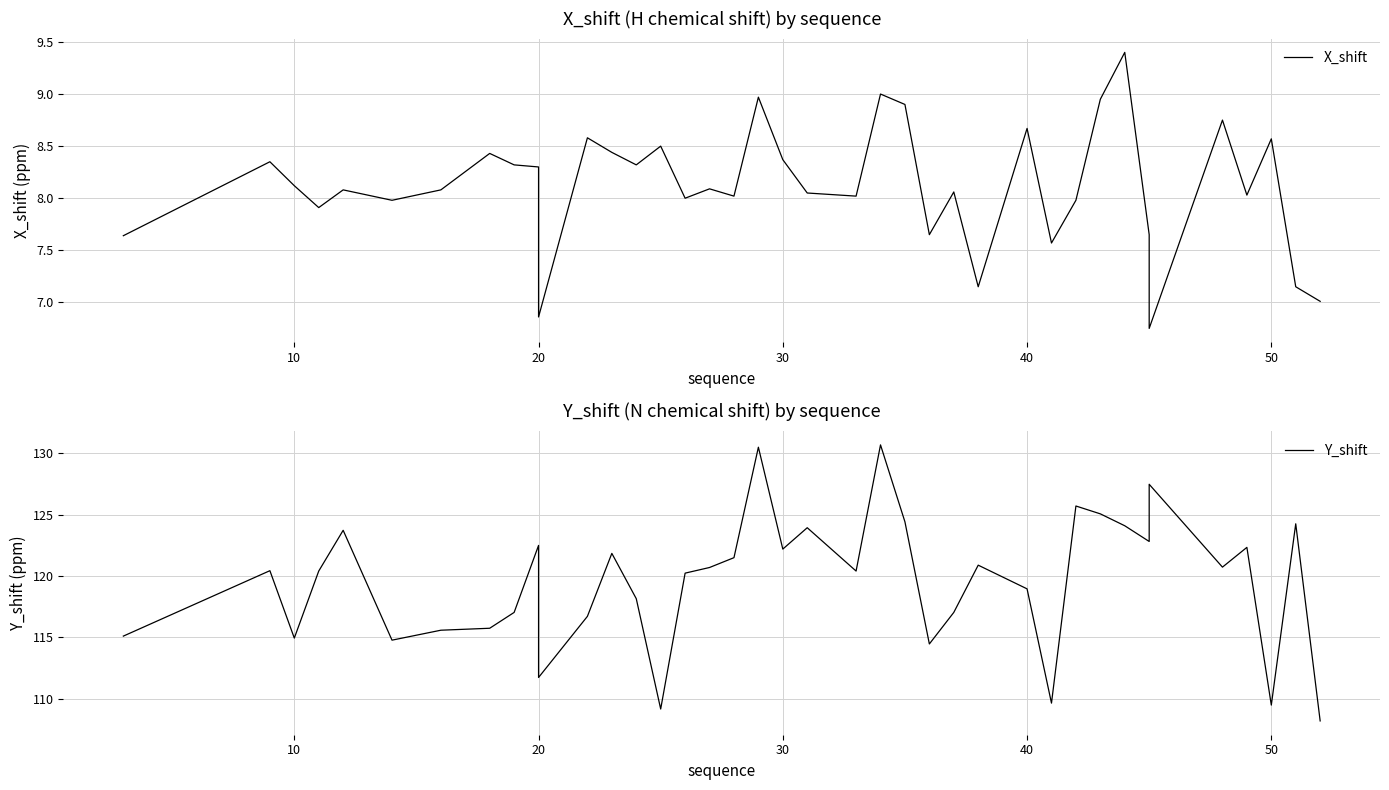

Reading left to right, what are all the values shown in this chart?

X_shift: 7.6	8.3	8.1	7.9	8.1	8.0	8.1	8.4	8.3	8.3	7.6	6.9	8.6	8.4	8.3	8.5	8.0	8.1	8.0	9.0	8.4	8.1	8.0	9.0	8.9	7.7	8.1	7.2	8.7	7.6	8.0	8.9	9.4	7.7	6.8	8.8	8.0	8.6	7.2	7.0
Y_shift: 115.1	120.4	115.0	120.4	123.7	114.8	115.6	115.8	117.0	122.5	111.7	111.7	116.7	121.8	118.2	109.2	120.2	120.7	121.5	130.5	122.2	123.9	120.4	130.7	124.4	114.5	117.0	120.9	119.0	109.7	125.7	125.1	124.1	122.8	127.5	120.7	122.3	109.5	124.3	108.2